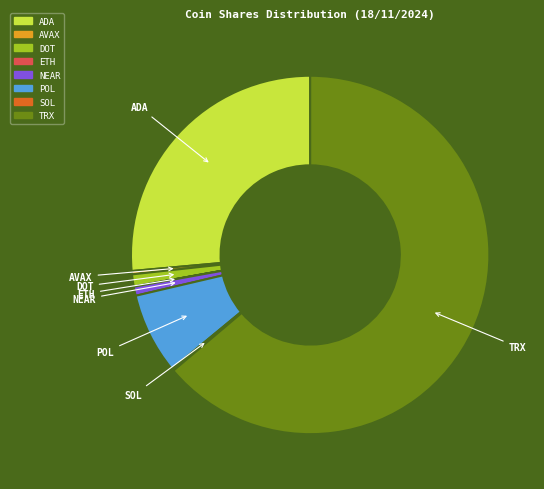

Between POL and AVAX, which is larger?

POL